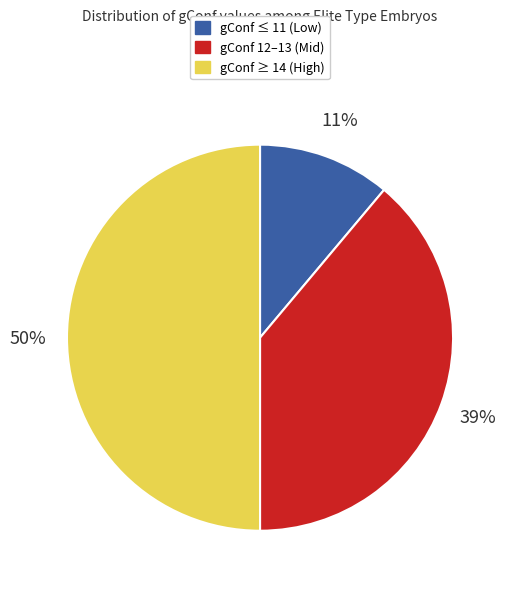

To the nearest percent, what is the difference between the largest and smallest slice percentages?

39%